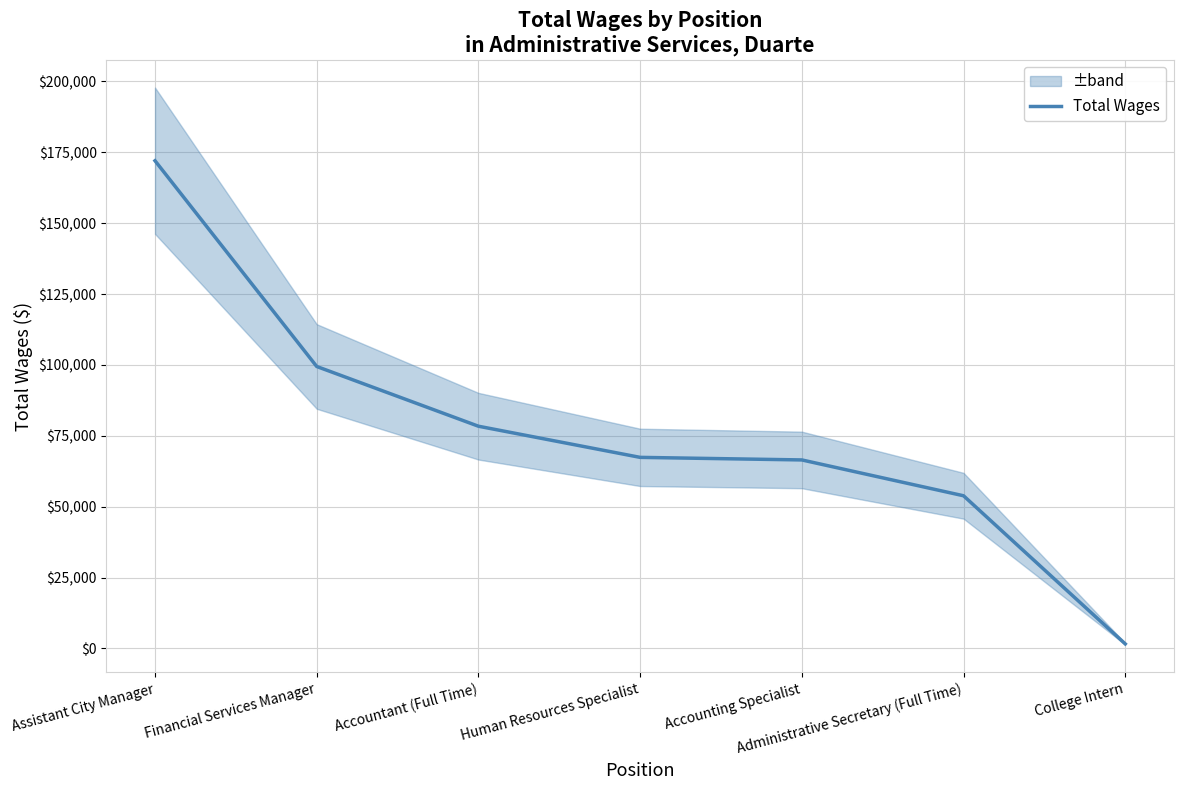

How many values are below 67407?

3